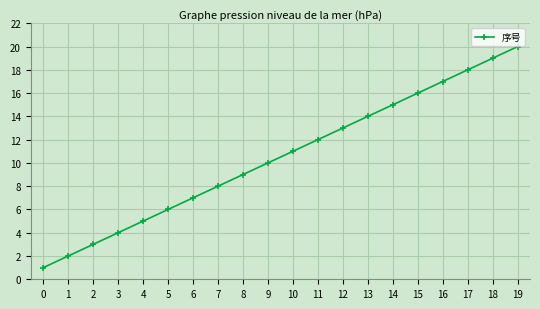

Reading left to right, list all the values displayed in this chart.

0=1	1=2	2=3	3=4	4=5	5=6	6=7	7=8	8=9	9=10	10=11	11=12	12=13	13=14	14=15	15=16	16=17	17=18	18=19	19=20